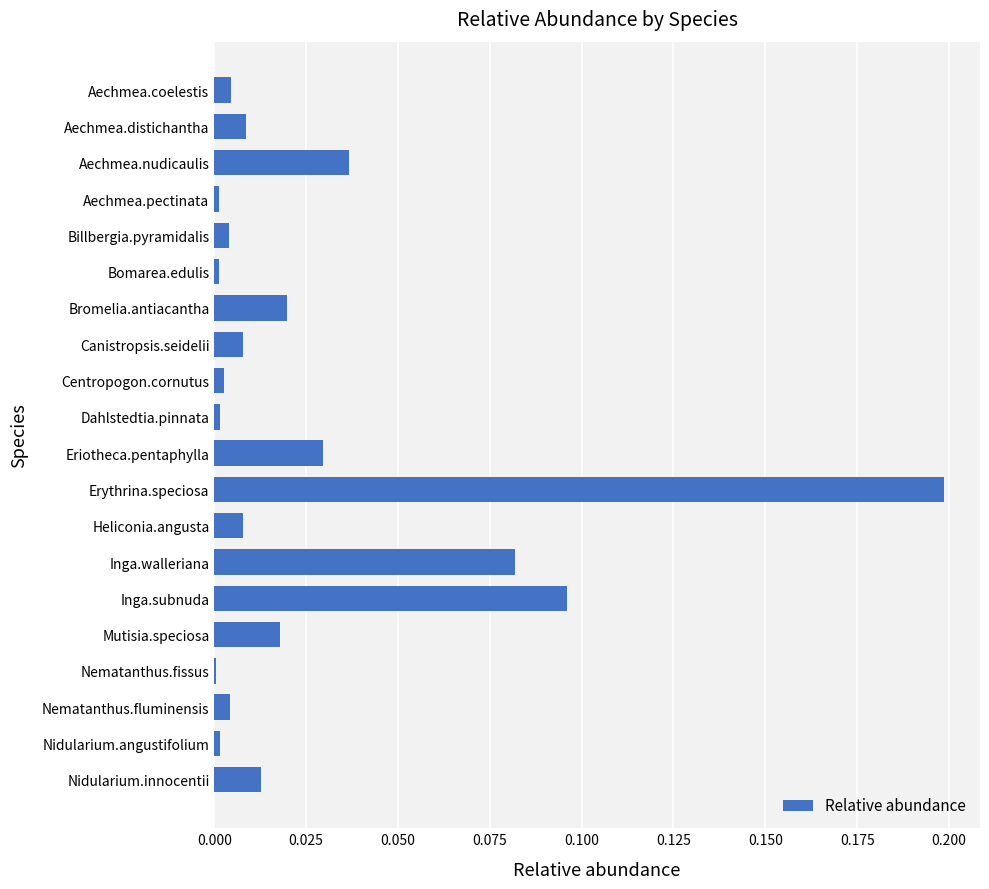

Which label corresponds to the largest value in the chart?

Erythrina.speciosa